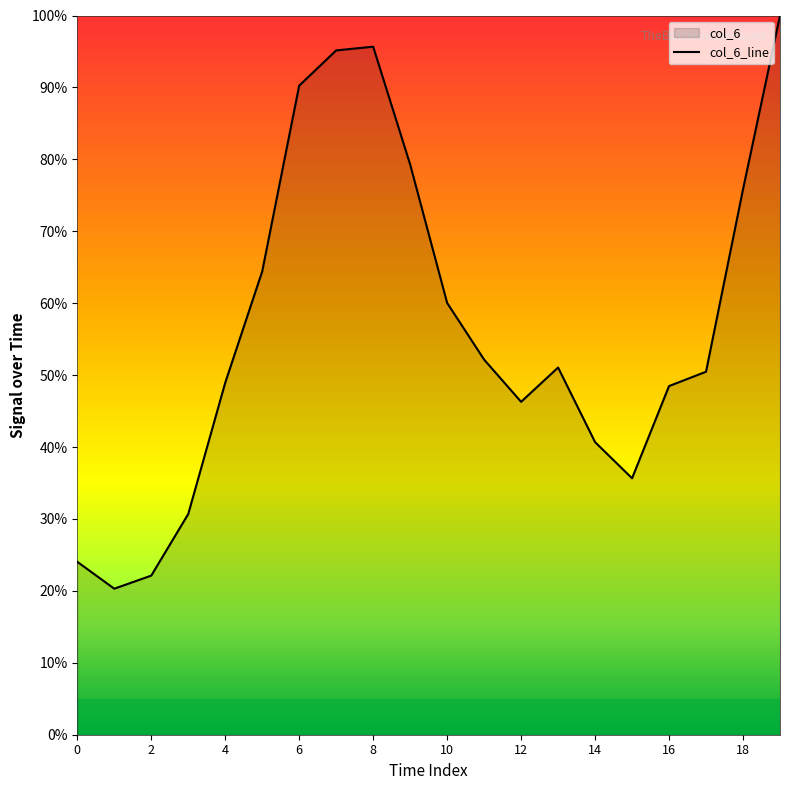

What is the sum of the values at 2 and 5?

86.5